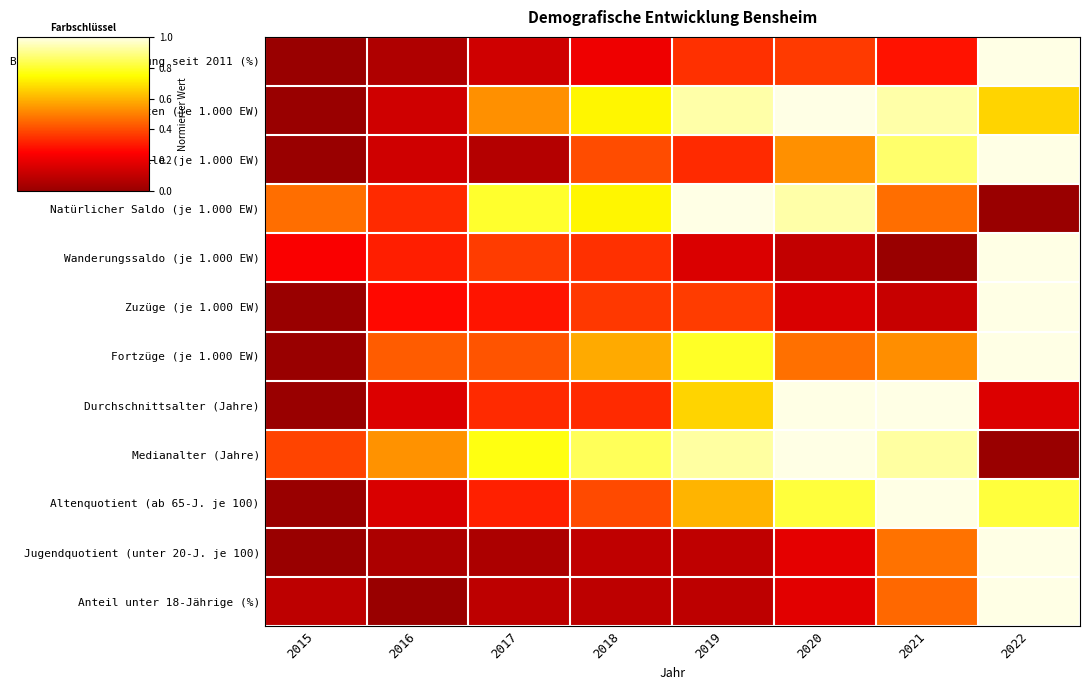

Count the number of categories in the chart.

8